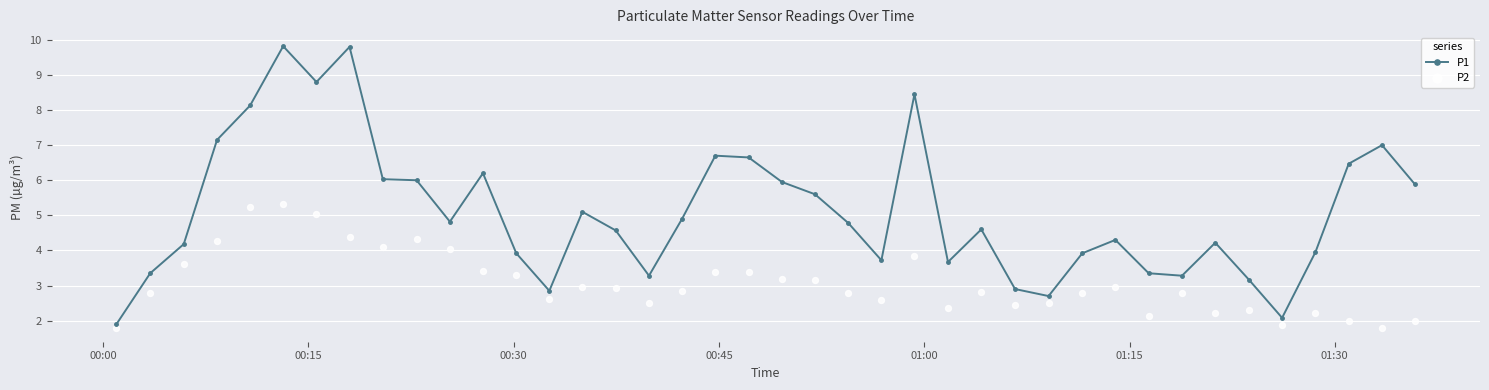

Which series reaches the maximum Y coordinate?

P1